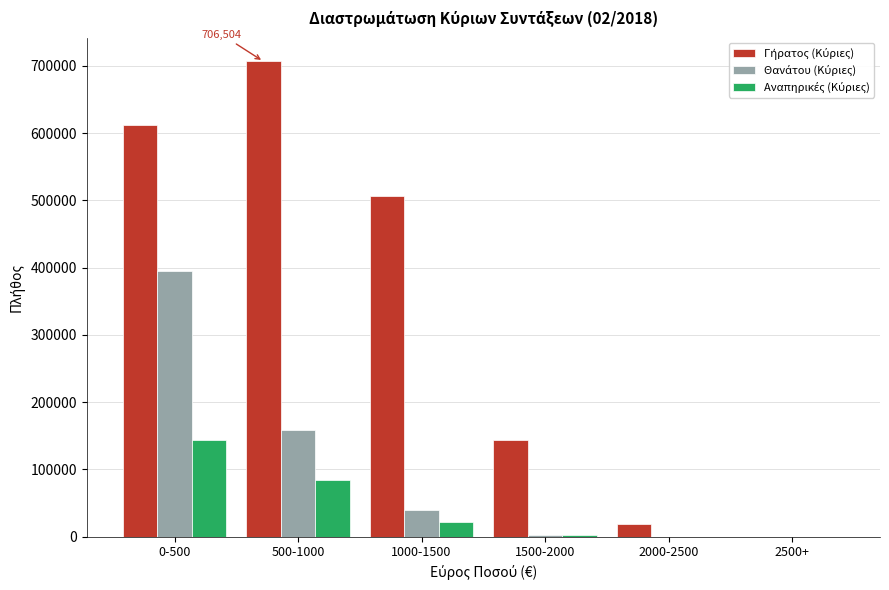

What is the maximum value shown in the chart?

706504